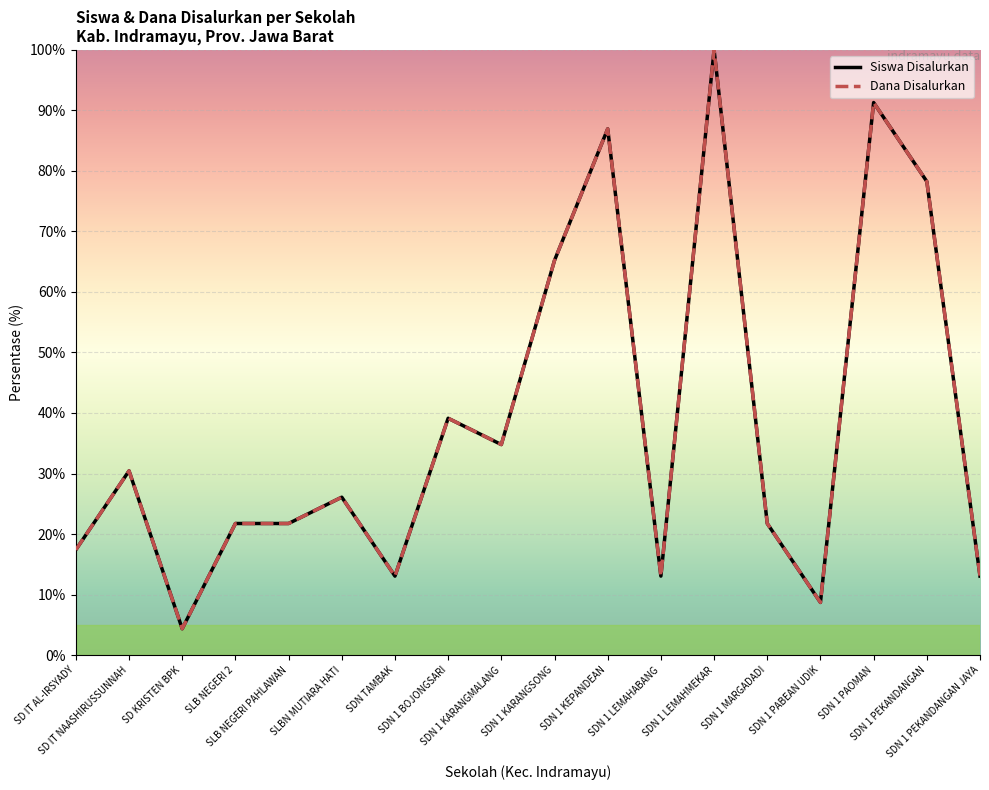

List the series in order of their peak value, lowest first.

Siswa Disalurkan, Dana Disalurkan